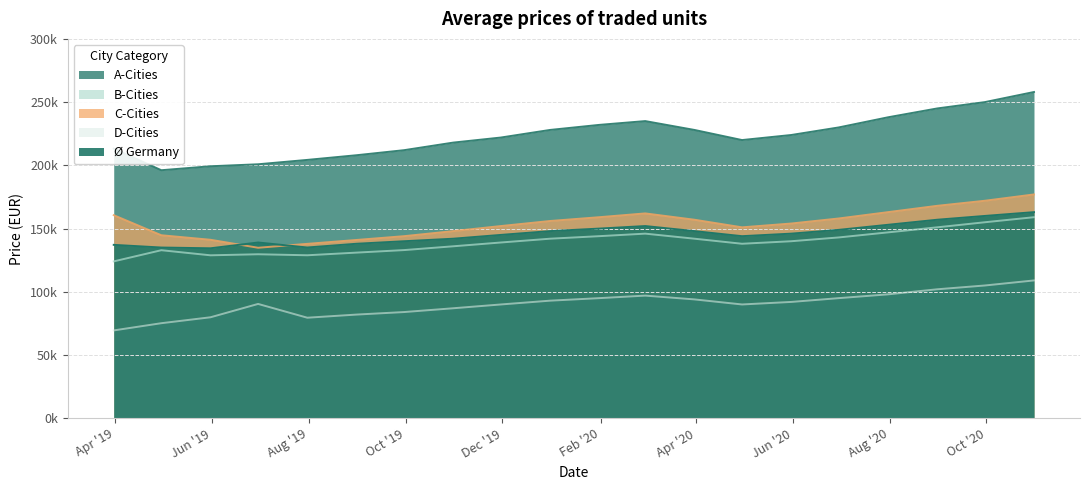

Which has a higher value, 2020-06-30 or 2019-07-31?

2020-06-30